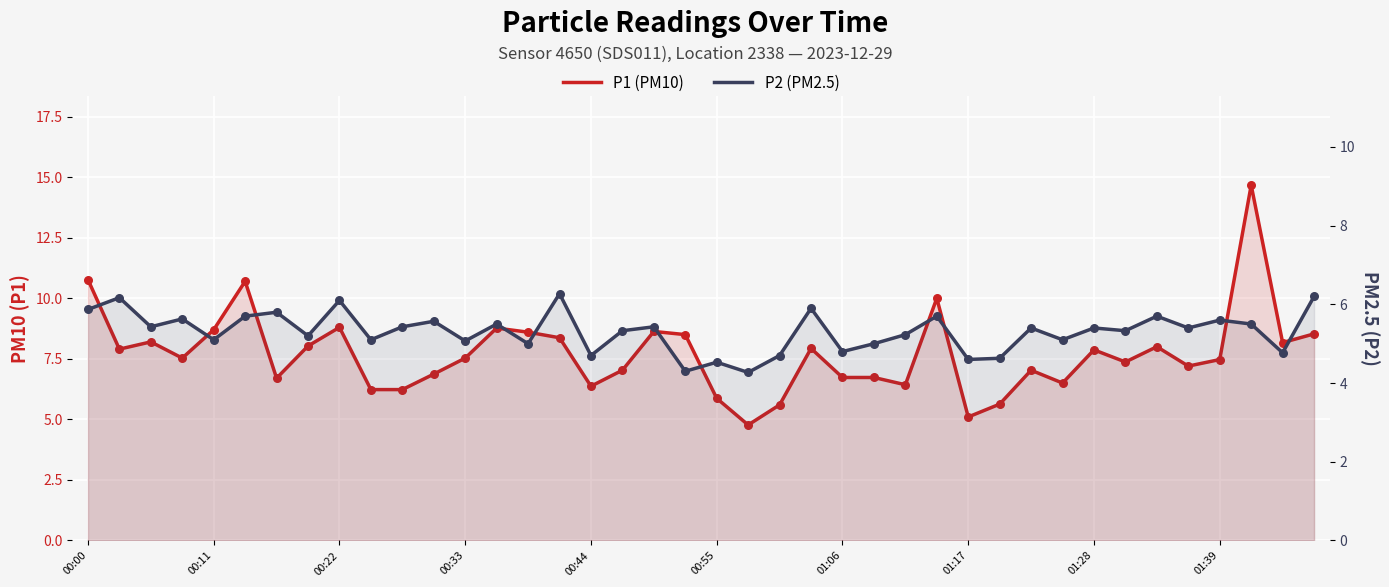

What are all the series names shown in the legend?

P1 (PM10), P2 (PM2.5)